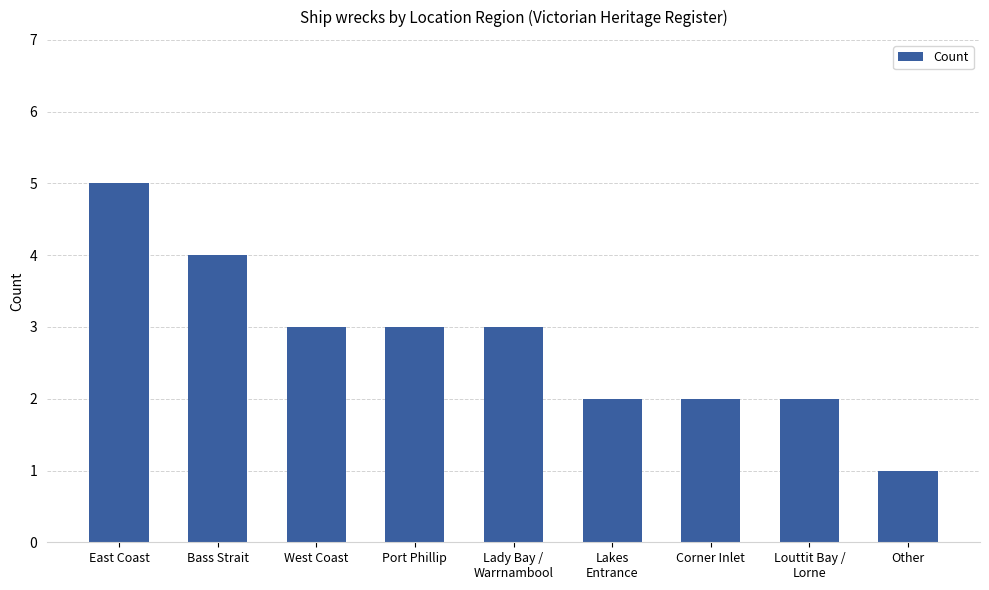

Approximately how many times larger is the value at Port Phillip compared to East Coast?

0.6